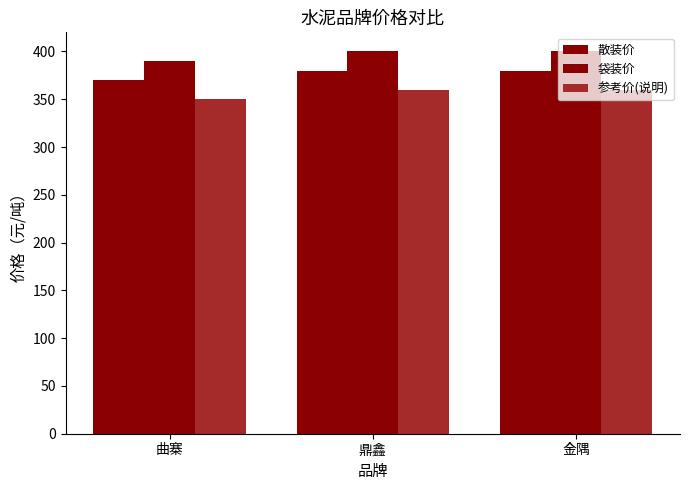

How many bars are there in total?

9